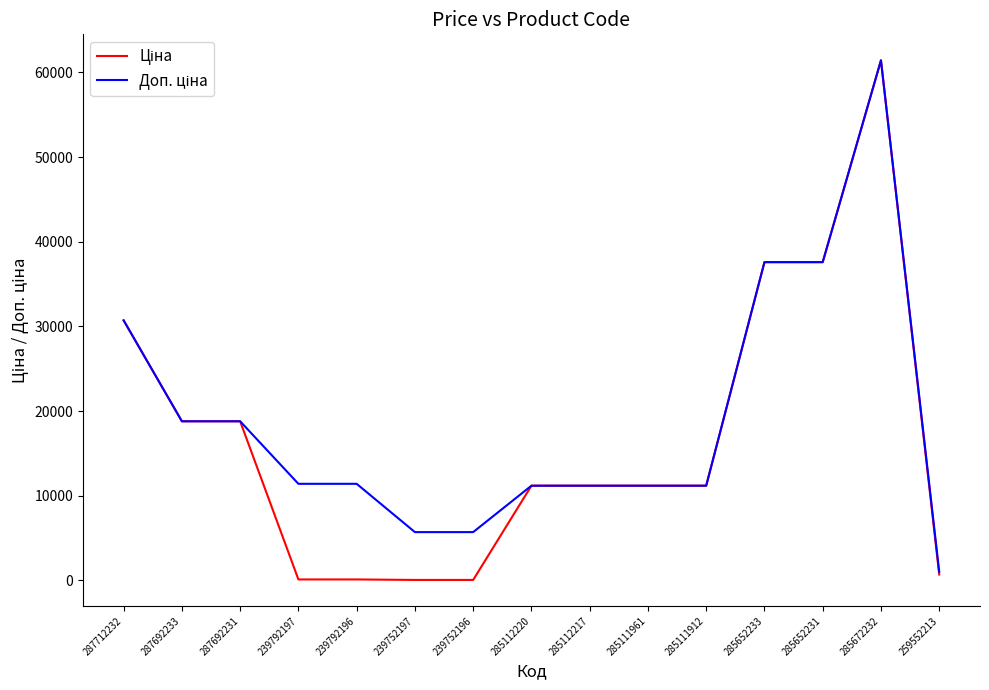

What is the maximum value shown in the chart?

61434.3